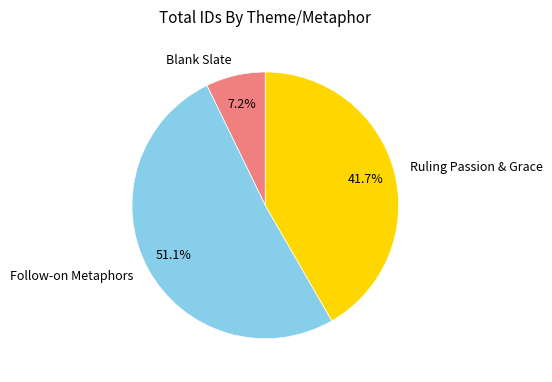

Is there a majority slice in this chart?

Yes